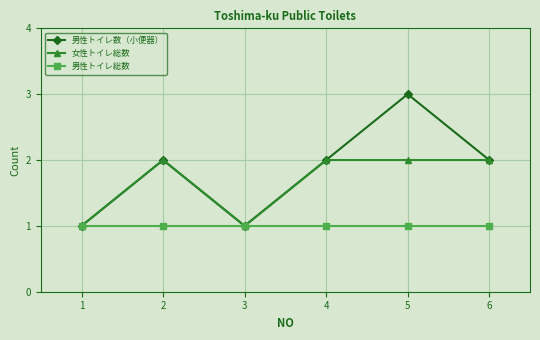

Which series has the largest range (max minus min)?

男性トイレ数（小便器）